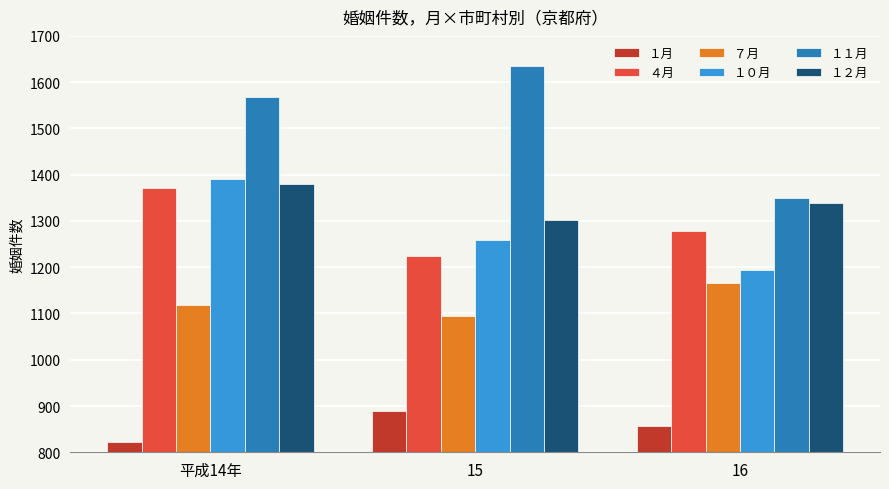

What is the value of the ４月 bar at the 3rd from the left?

1279